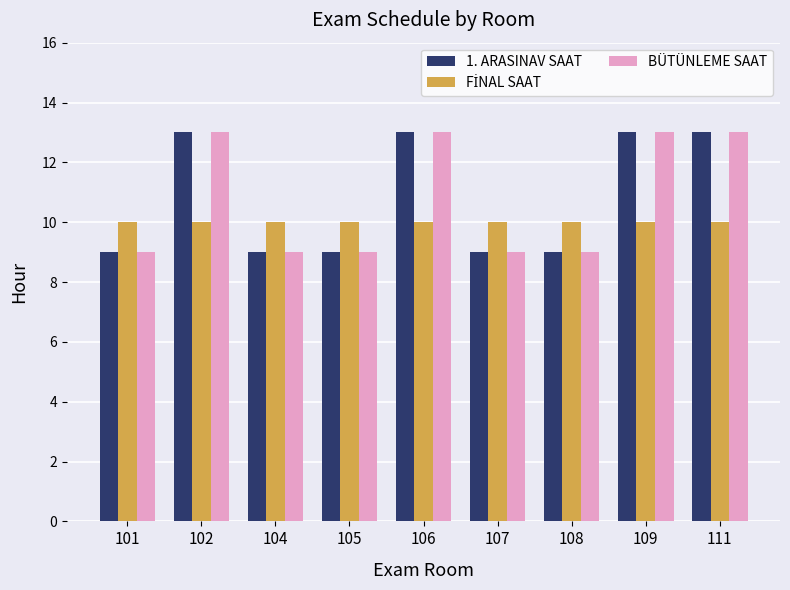

What is the difference between the maximum and minimum values in the 1. ARASINAV SAAT series?

4